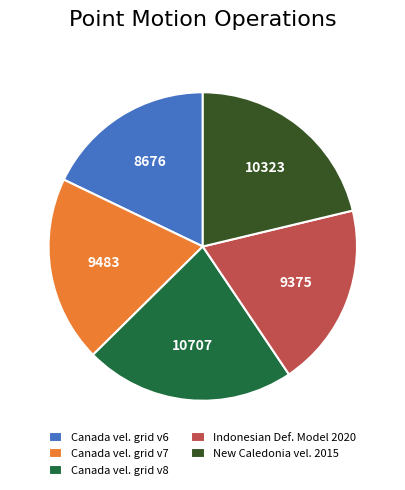

Between New Caledonia vel. 2015 and Canada vel. grid v8, which is larger?

Canada vel. grid v8